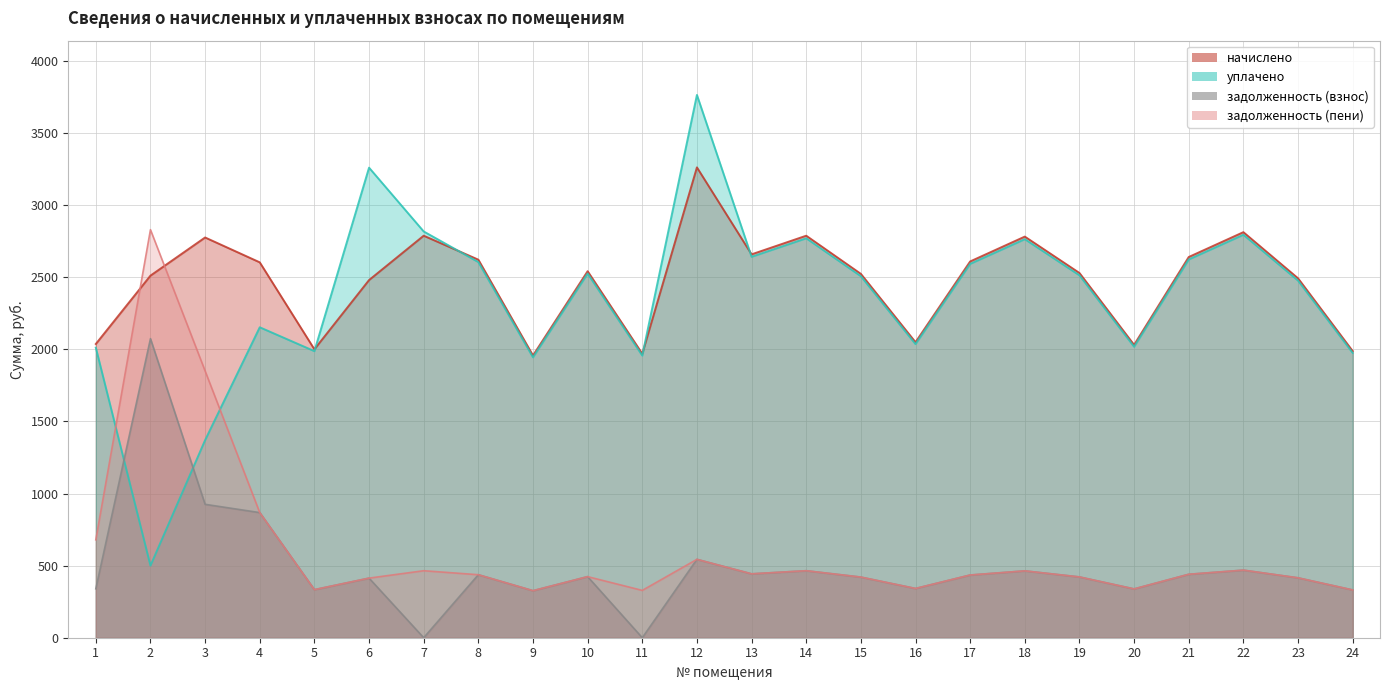

Where is the first local maximum for задолженность (взнос)?

2